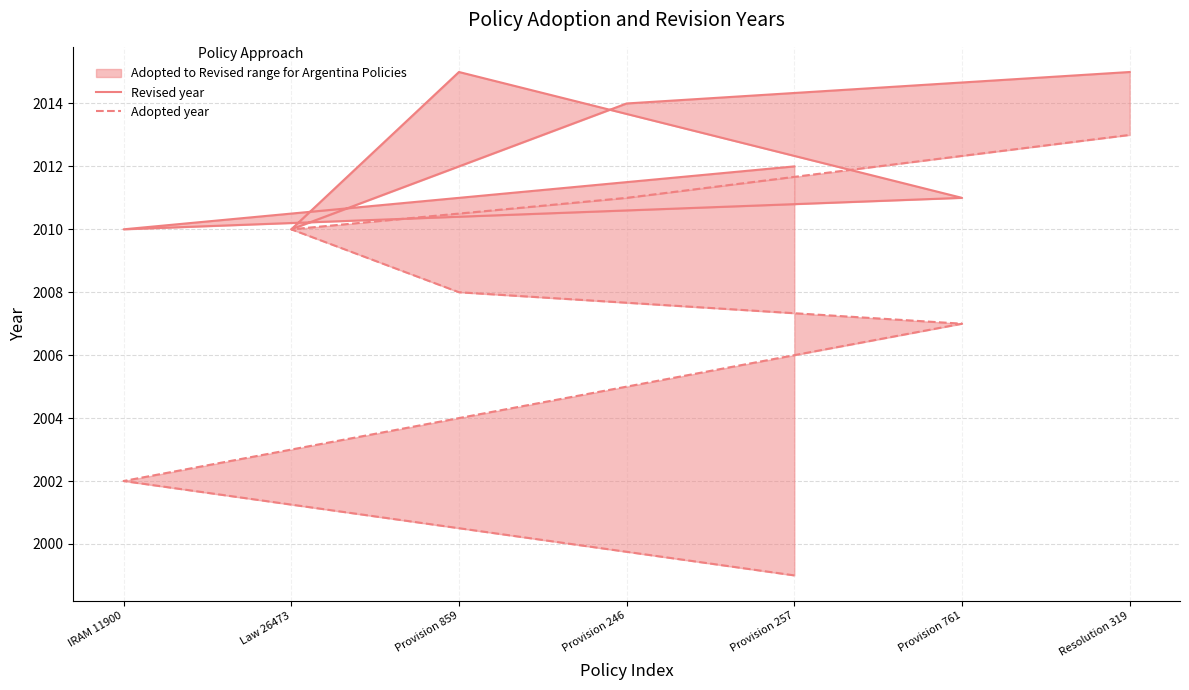

In Revised year, how many points are lower than both neighbors (excluding endpoints)?

2